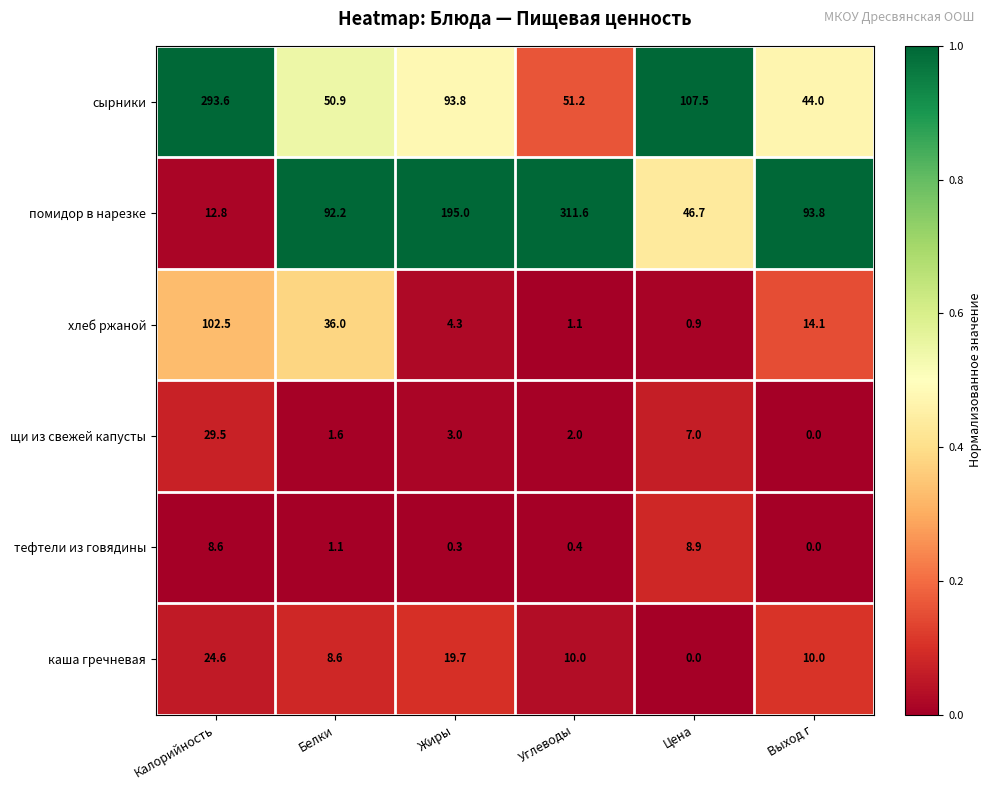

At how many categories does at least one series exceed 0?

6